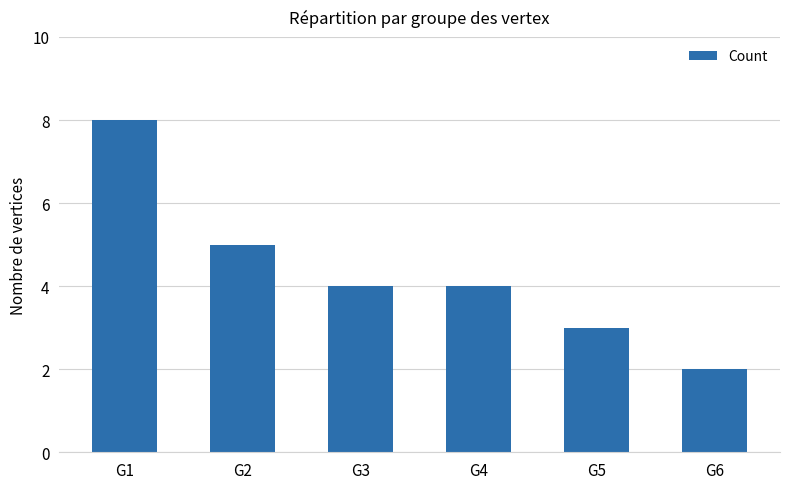

Where is the data nearest to the value 5?

G2